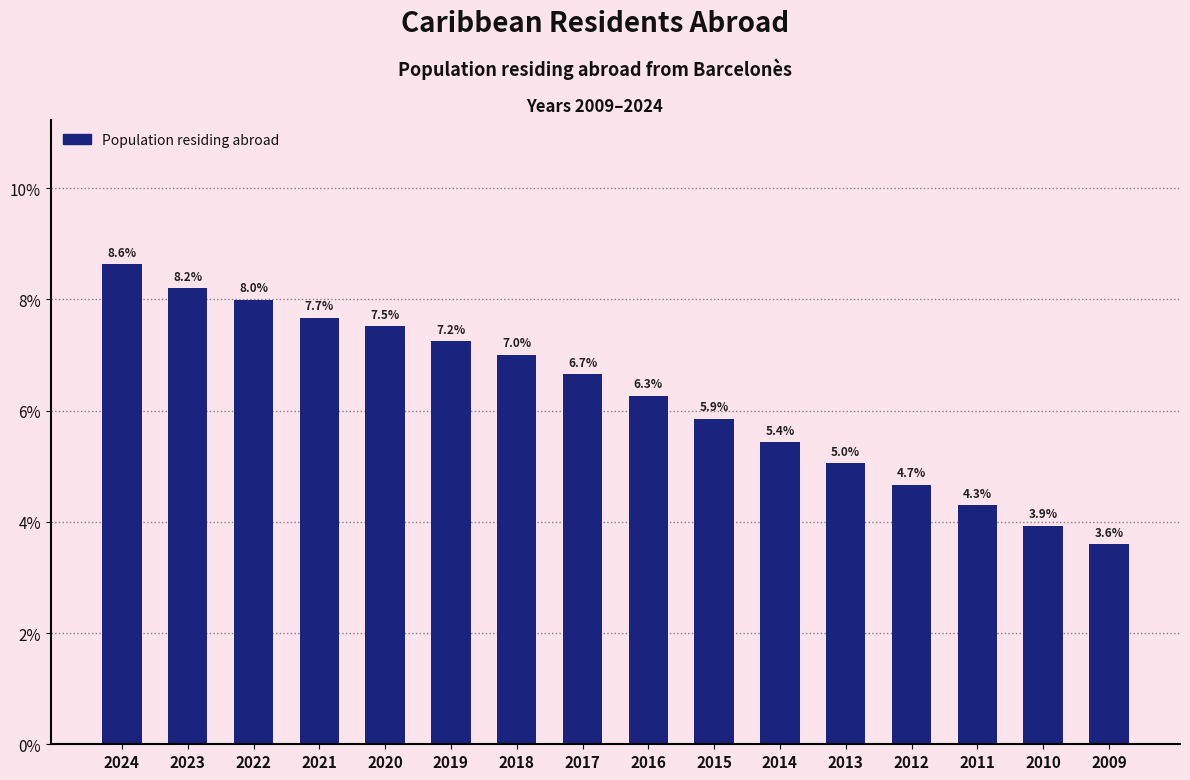

Reading right to left, what are all the values shown in this chart?

3.6	3.9	4.3	4.7	5.0	5.4	5.9	6.3	6.7	7.0	7.2	7.5	7.7	8.0	8.2	8.6